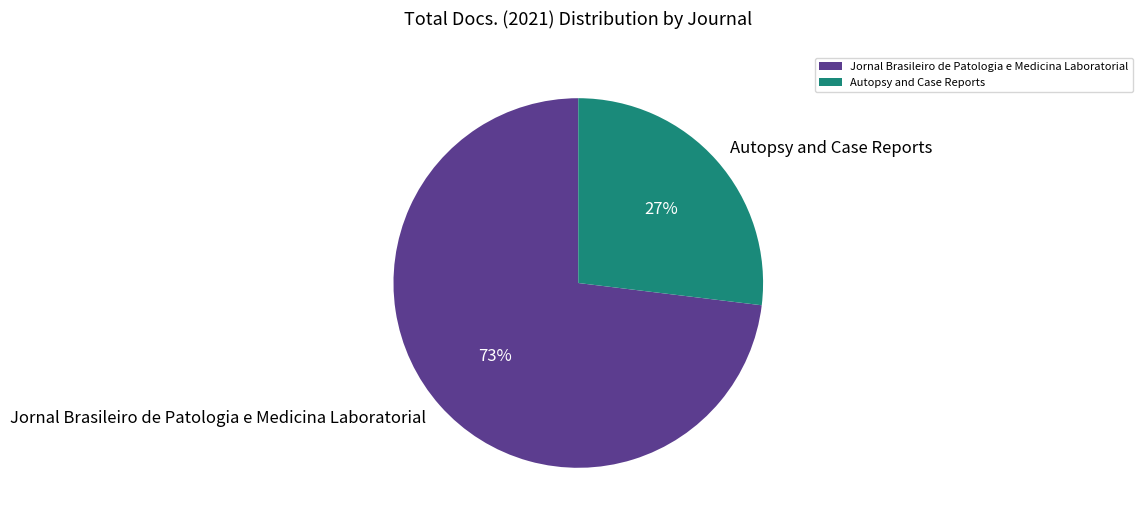

Is it true that Autopsy and Case Reports is 22% of the pie?

False